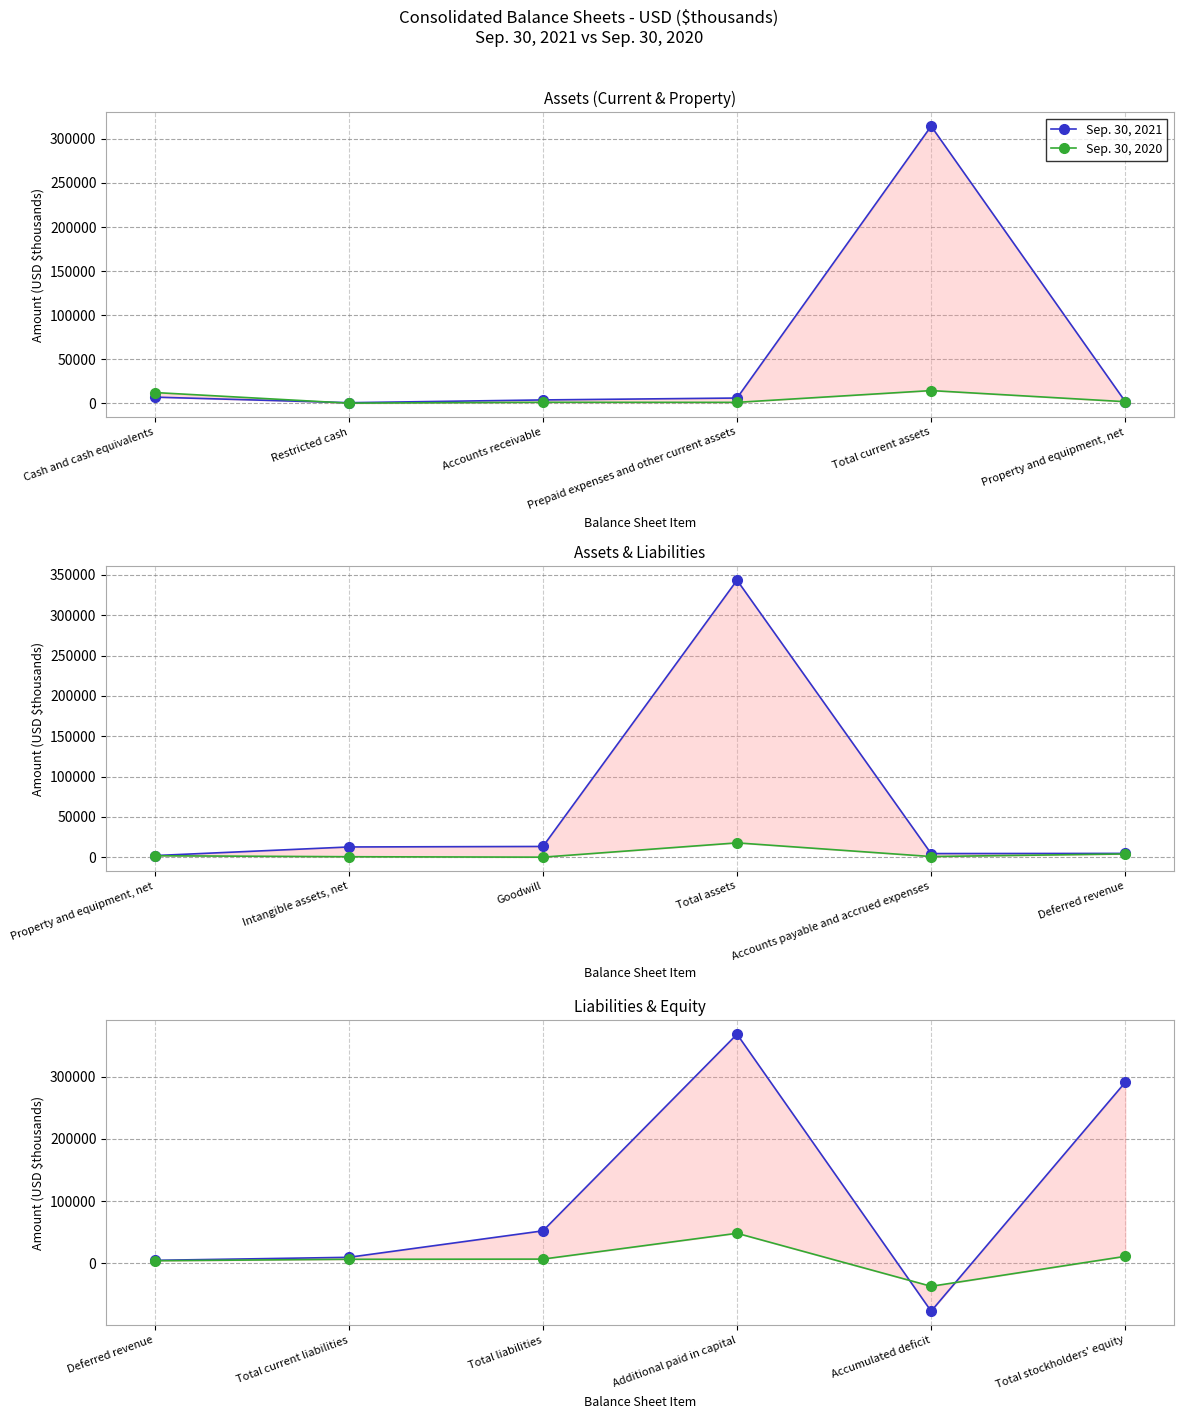

Which series has the widest spread of values?

Sep. 30, 2021